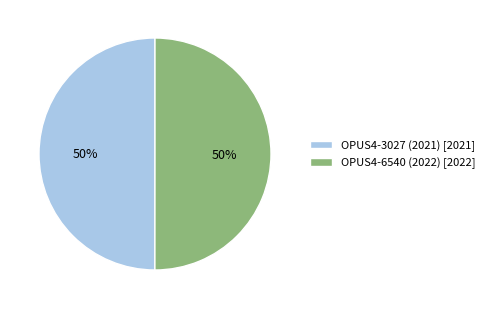

How many segments does this pie chart have?

2